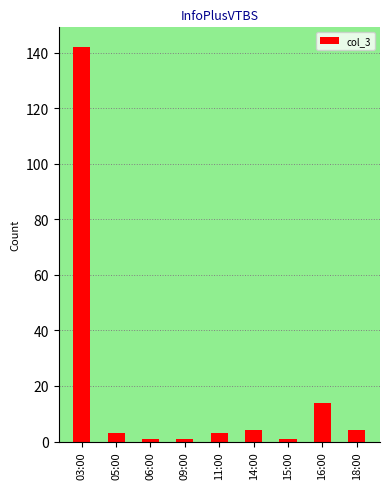

Does the chart contain any negative values?

No